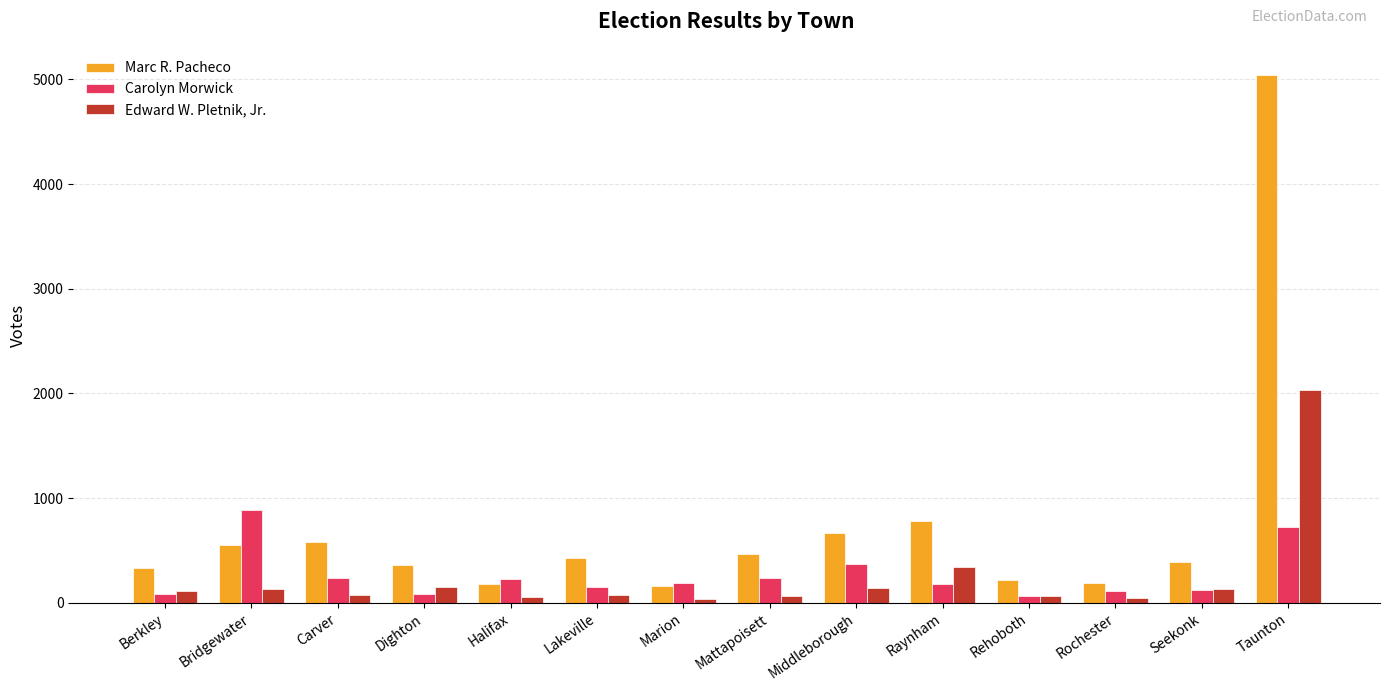

Which series has the largest total across all categories?

Marc R. Pacheco